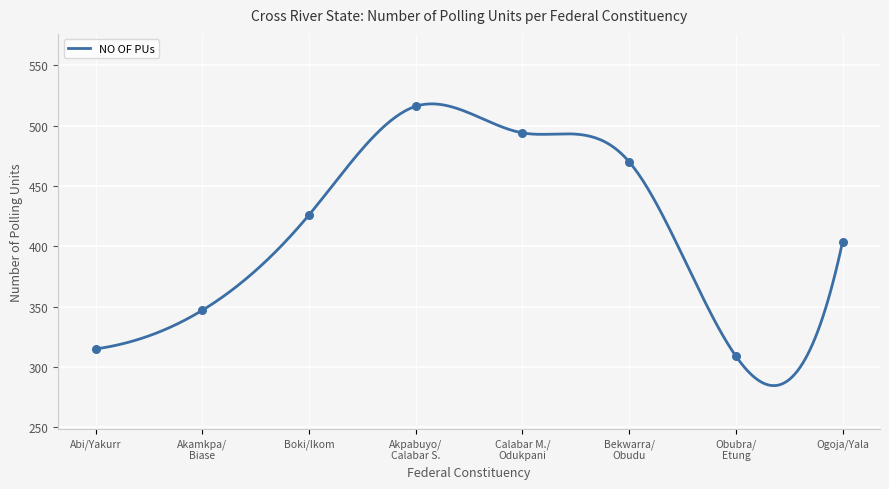

What is the highest value of the NO OF PUs series?

518.0